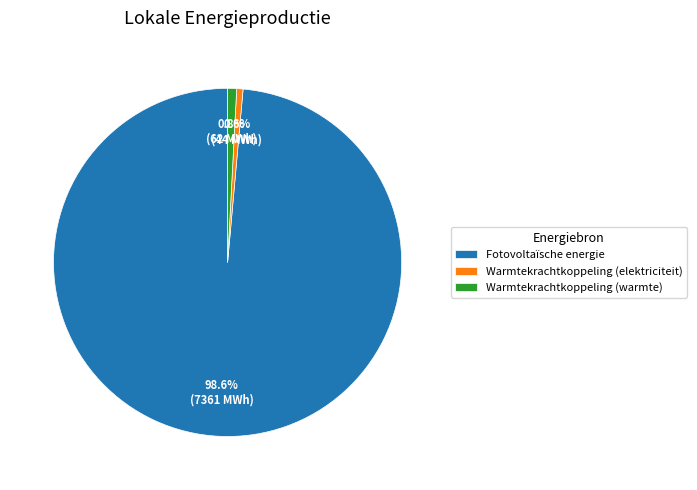

How many slices are in this pie chart?

3